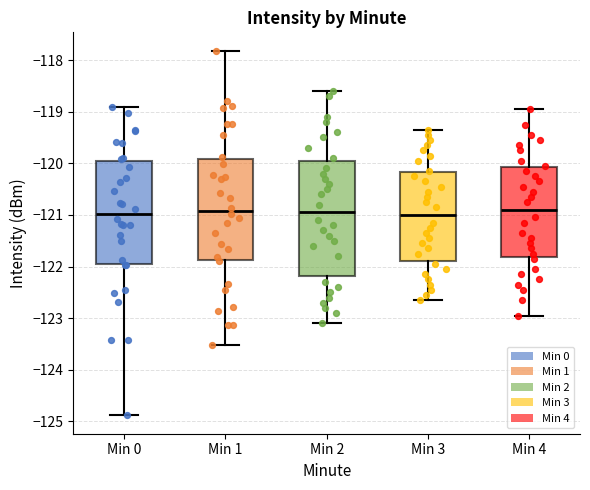

Where is the lower edge of the box for Min 0 on the y-axis? The values are not printed on the chart, so give them approximately, as read against the axis.

-121.9